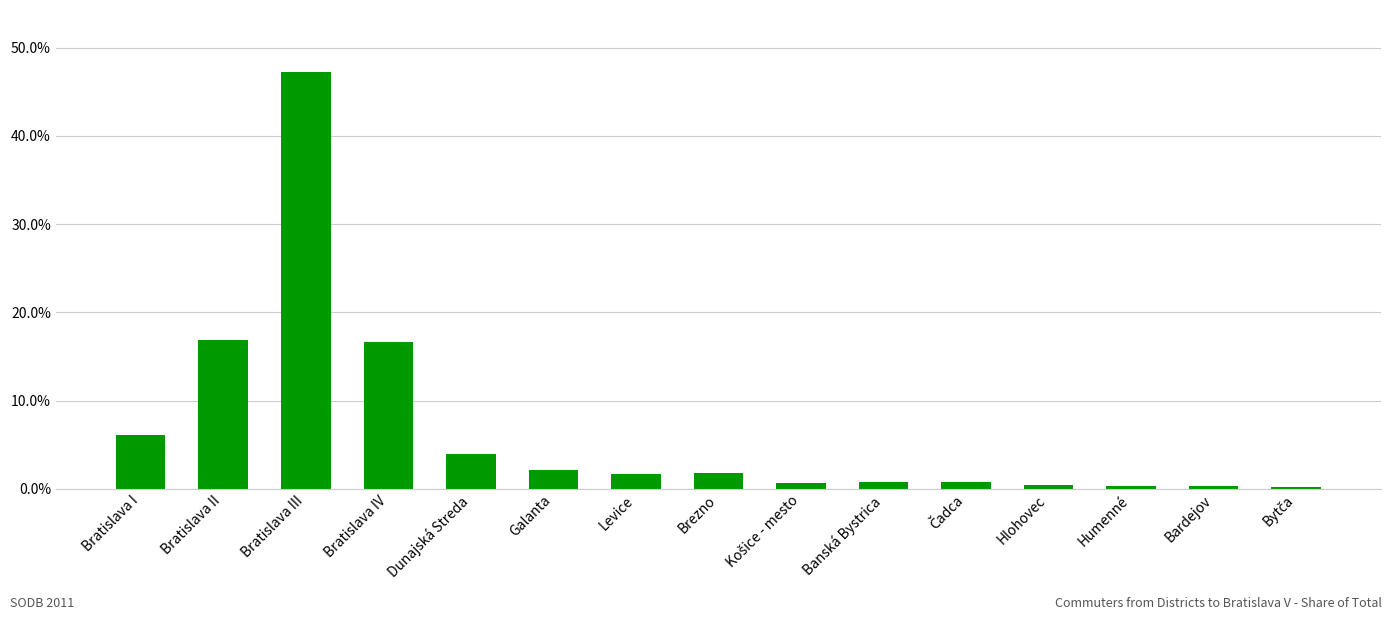

Where is the data nearest to the value 0?

Bytča